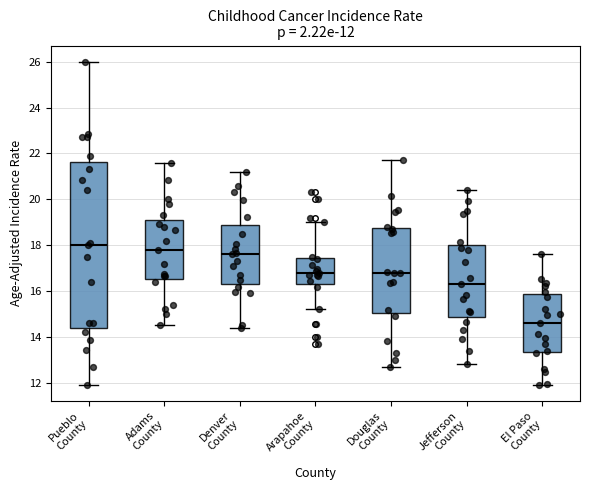

Comparing the boxes themselves (not the whiskers), which one is the tallest?

Pueblo County